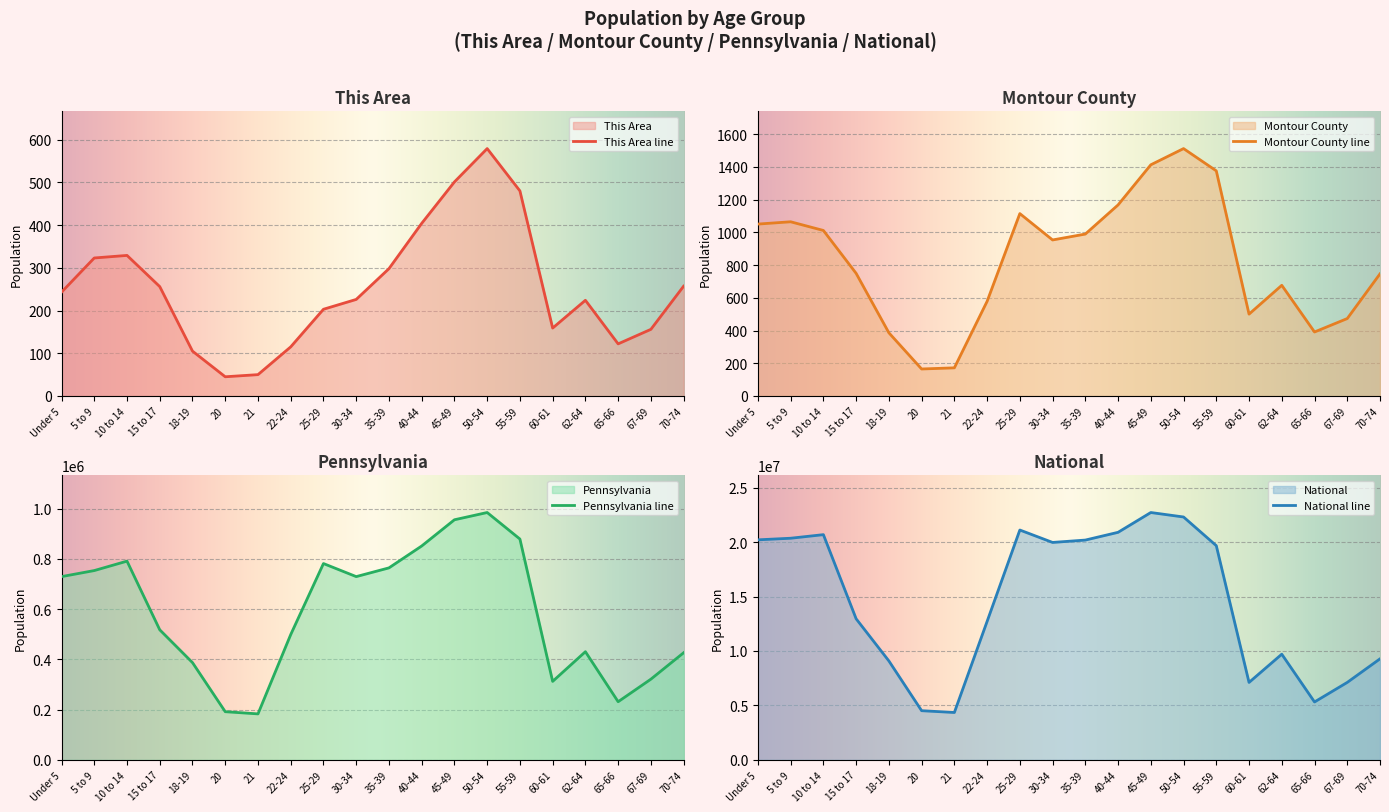

List the series in order of their peak value, lowest first.

This Area, Montour County, Pennsylvania, National